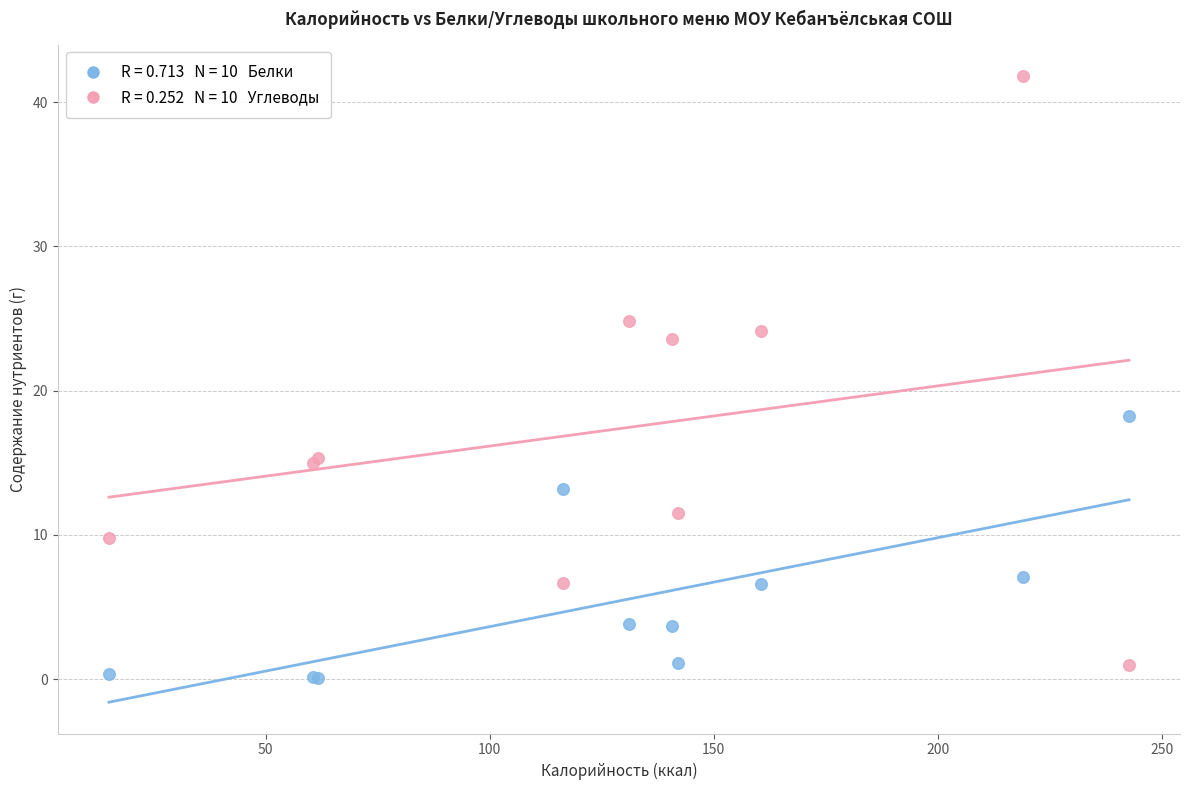

Across all series, what Y value is closest to 20?

18.2